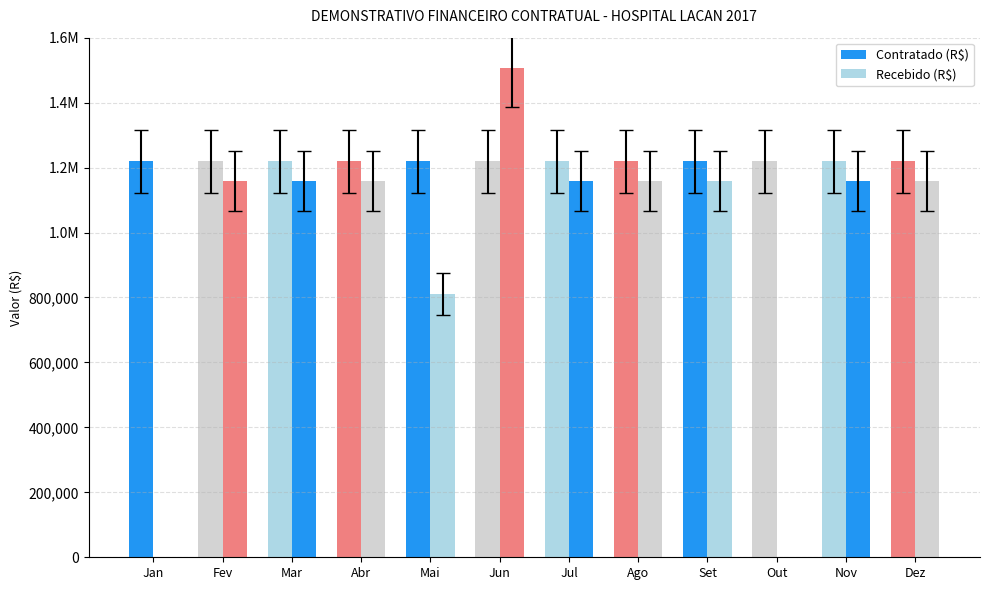

How many categories are shown in the chart?

12